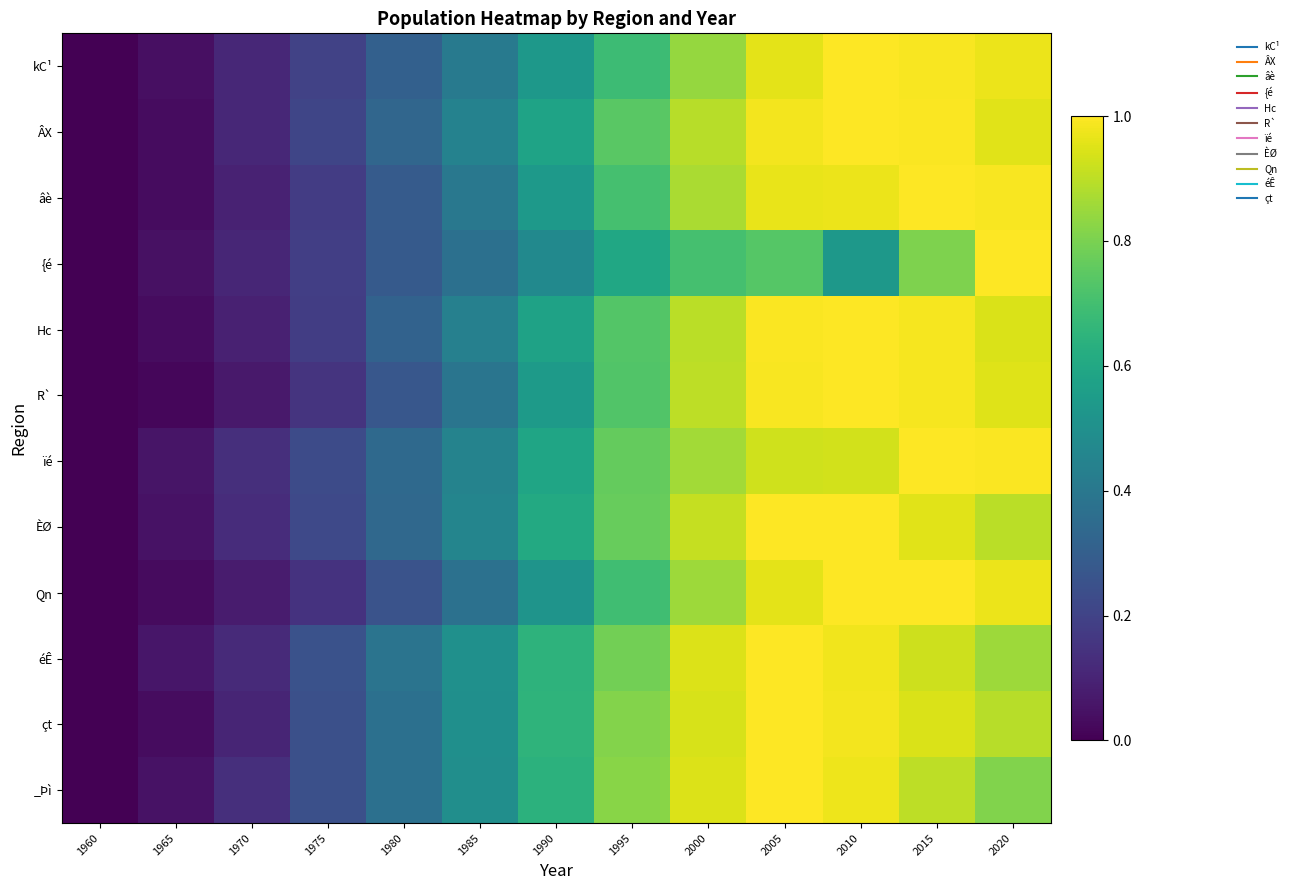

Which label corresponds to the largest value in the chart?

2010